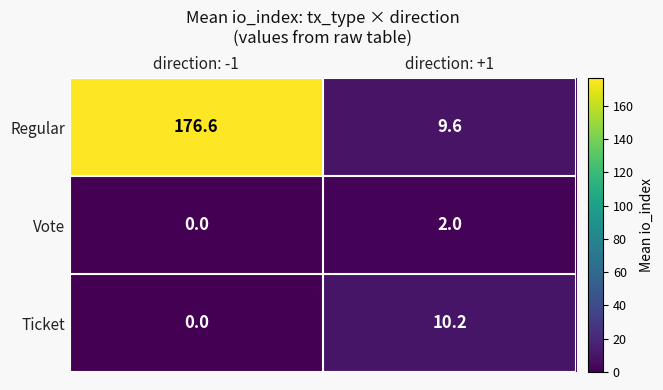

Reading left to right, transcribe all the data shown in this chart.

Regular: direction: -1=176.6	direction: +1=9.6
Vote: direction: -1=0.0	direction: +1=2.0
Ticket: direction: -1=0.0	direction: +1=10.2